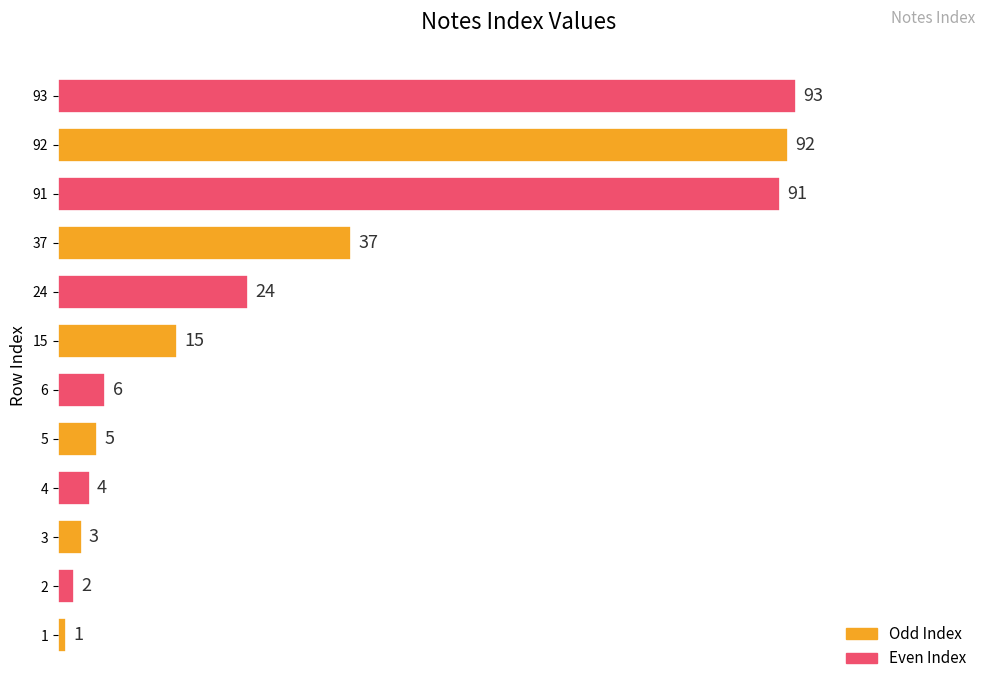

Reading bottom to top, extract all data points from this chart.

1	2	3	4	5	6	15	24	37	91	92	93